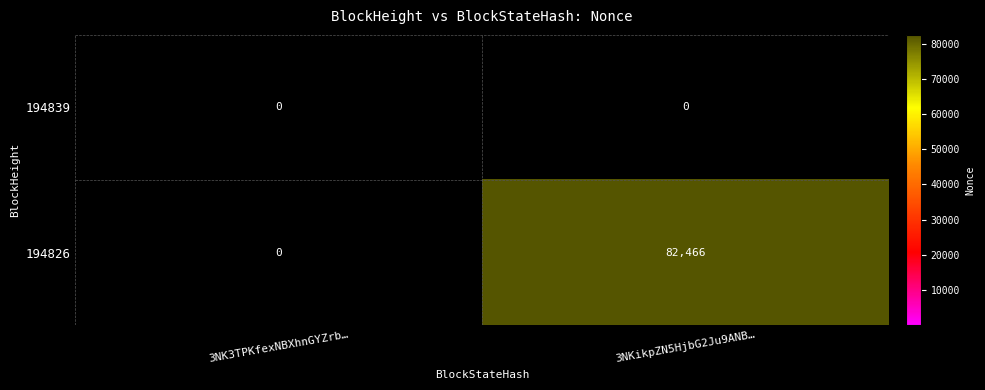

What is the spread (max minus min) of values at 3NKikpZN5HjbG2Ju9ANB…?

82466